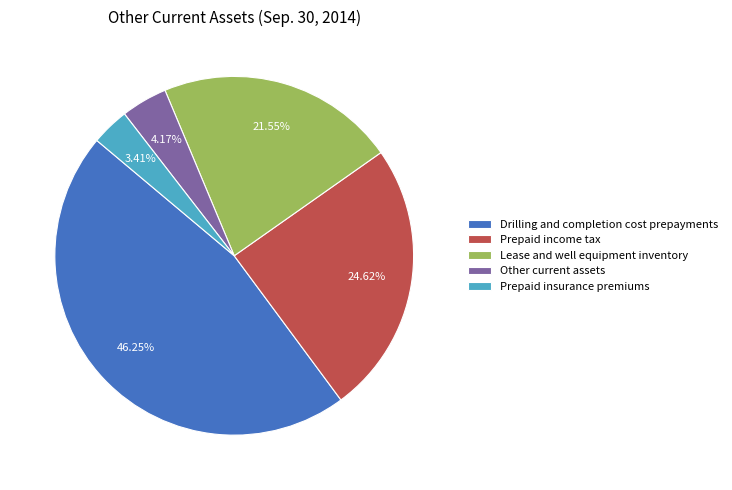

How many segments does this pie chart have?

5